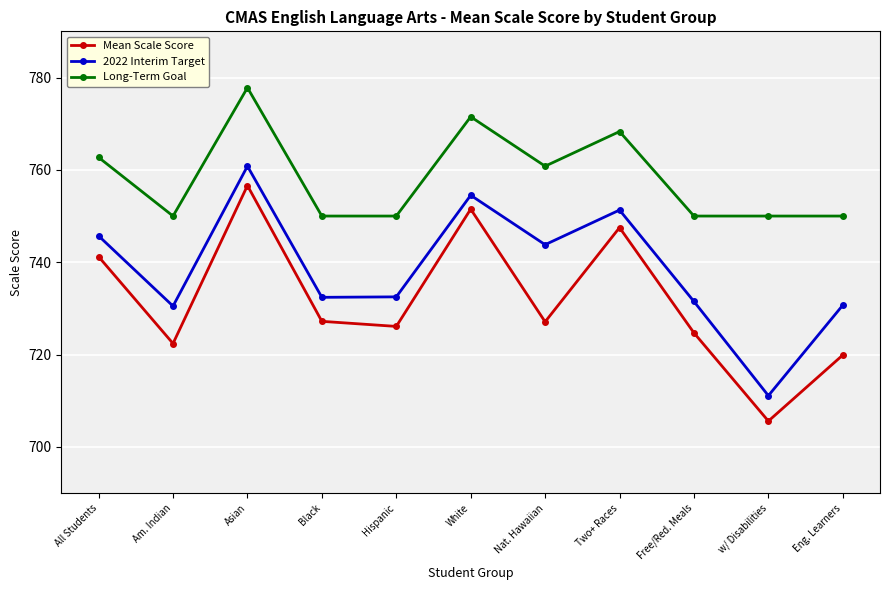

How many lines are shown in the chart?

3